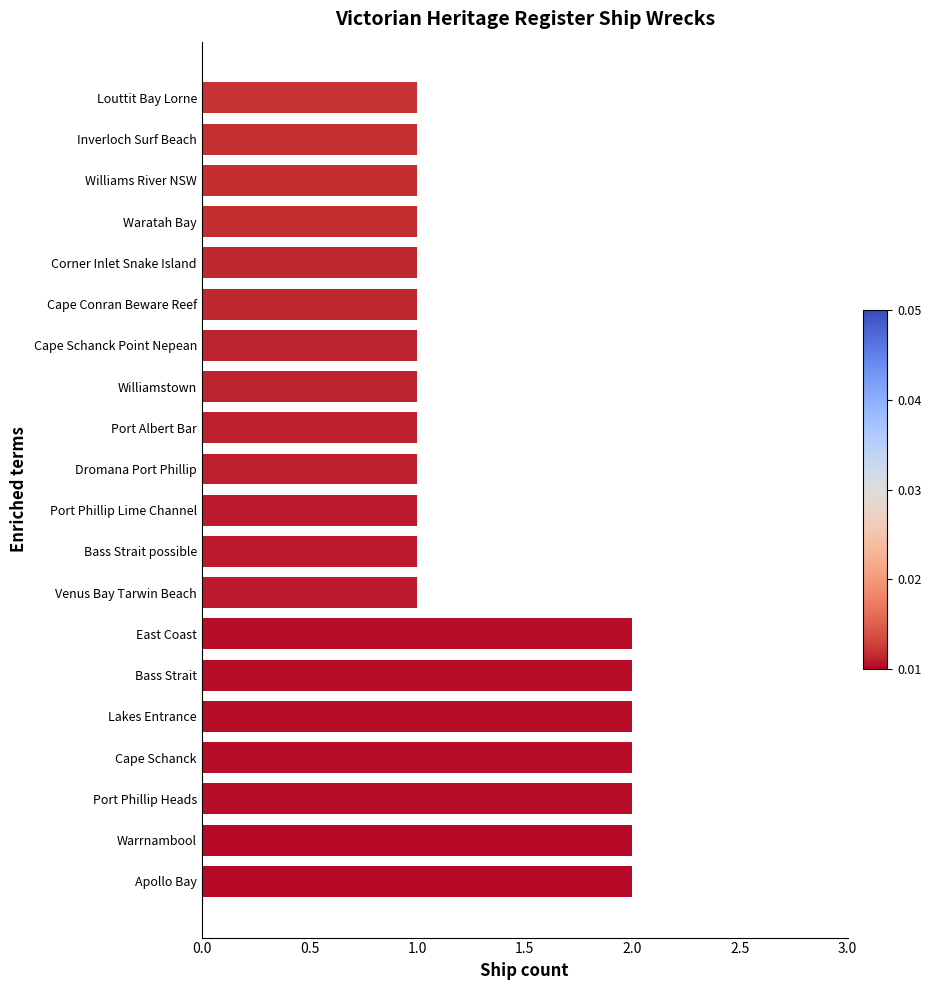

How many bars are there in total?

20